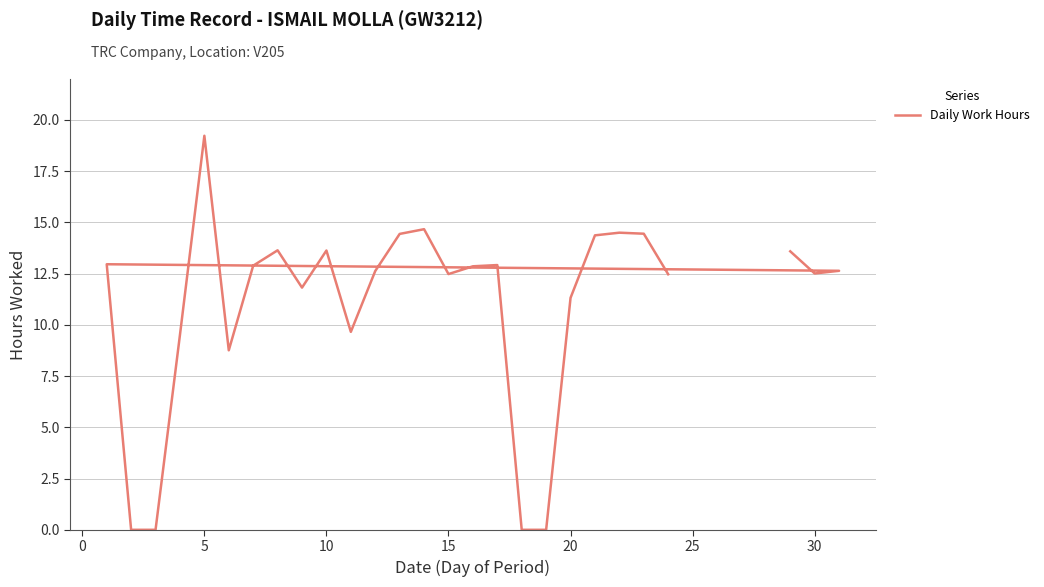

How many interior local peaks (higher than both neighbors) does the data have?

7